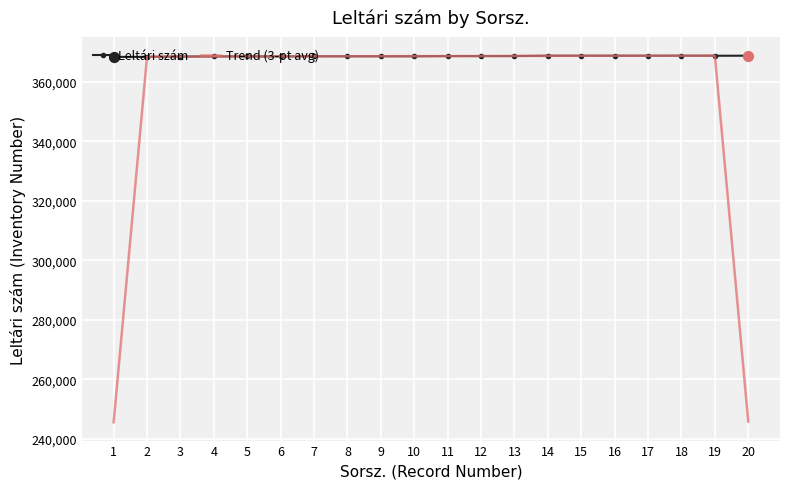

At how many categories does at least one series exceed 333119?

20